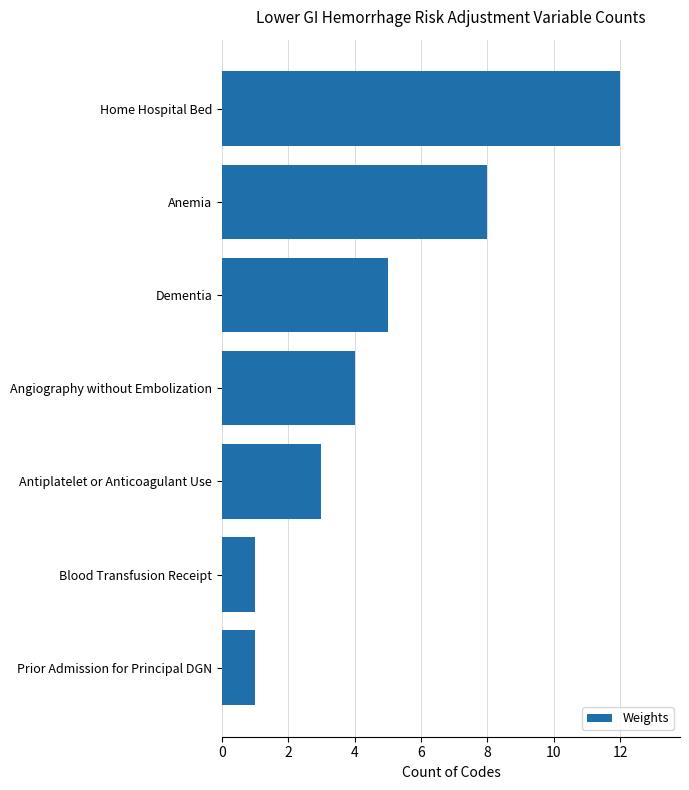

Where is the data nearest to the value 6?

Dementia